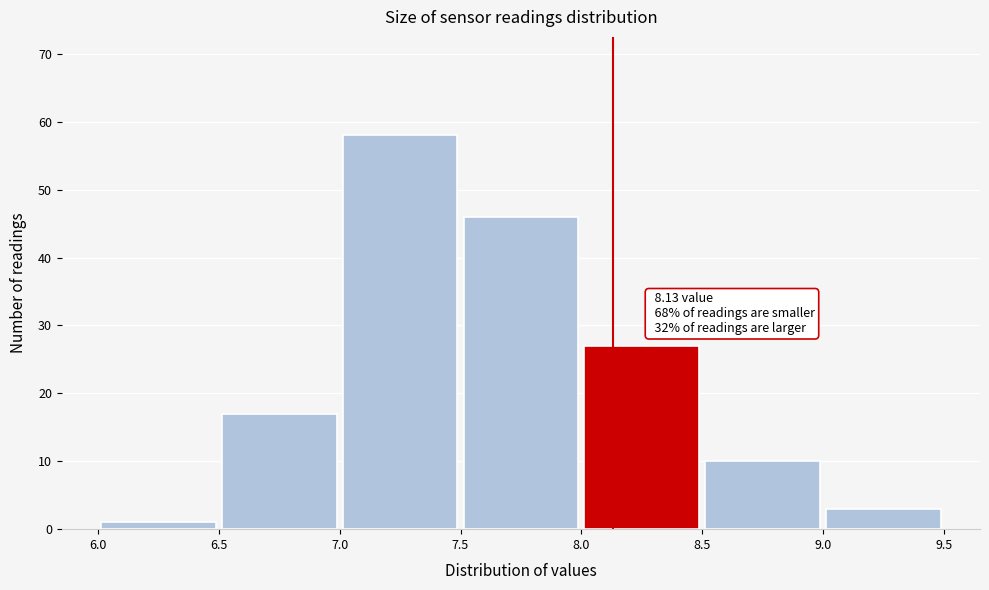

Which range on the x-axis has the tallest bar?

7.0 to 7.5